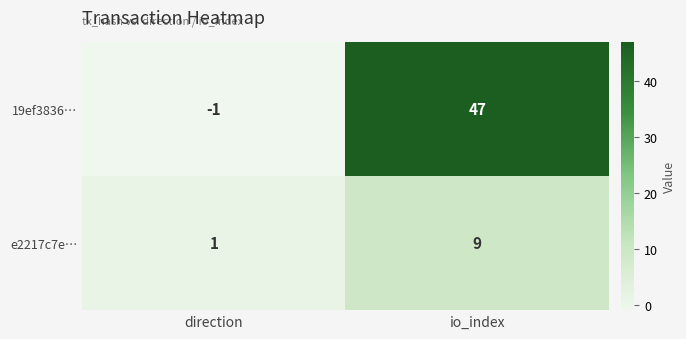

At which category is the sum across all series the highest?

io_index